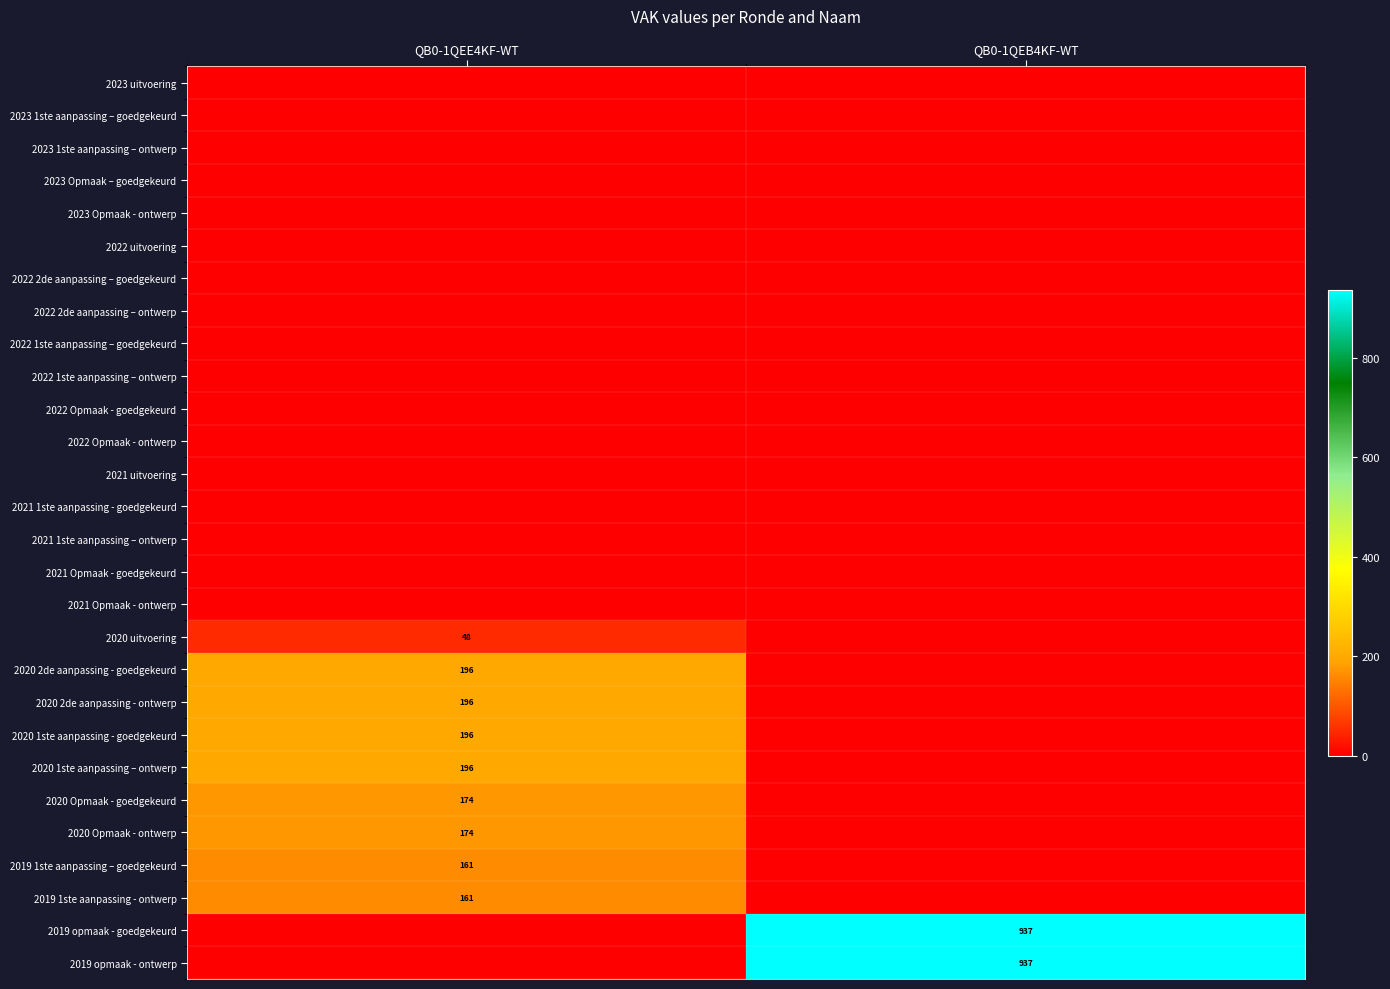

What is the spread (max minus min) of values at QB0-1QEB4KF-WT?

937